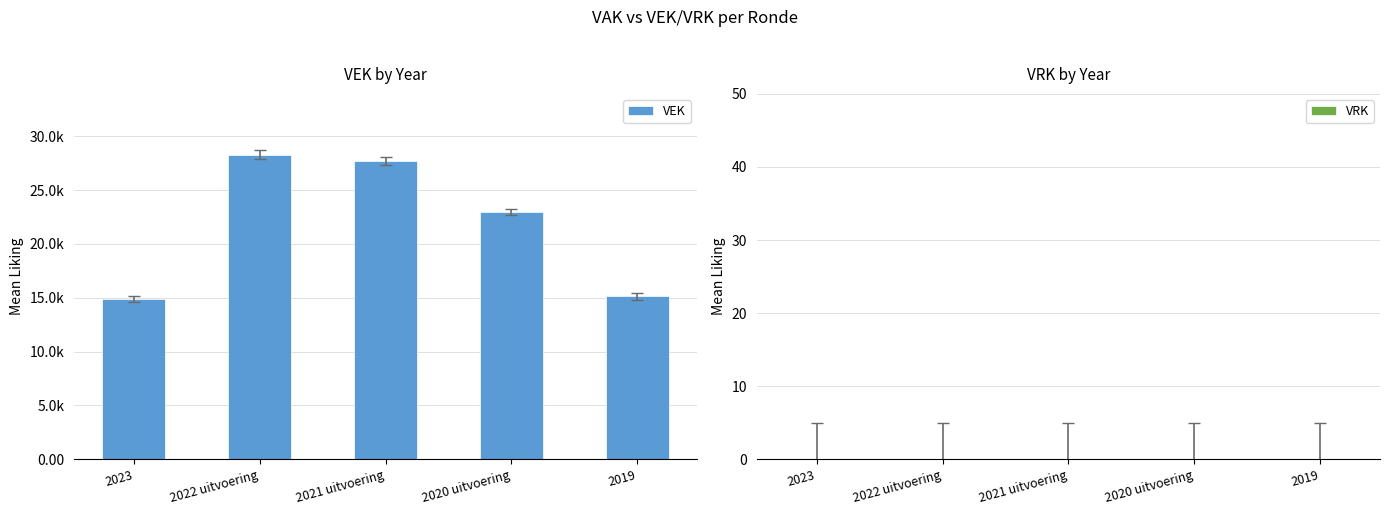

What is the label of the 5th bar from the right?

2023